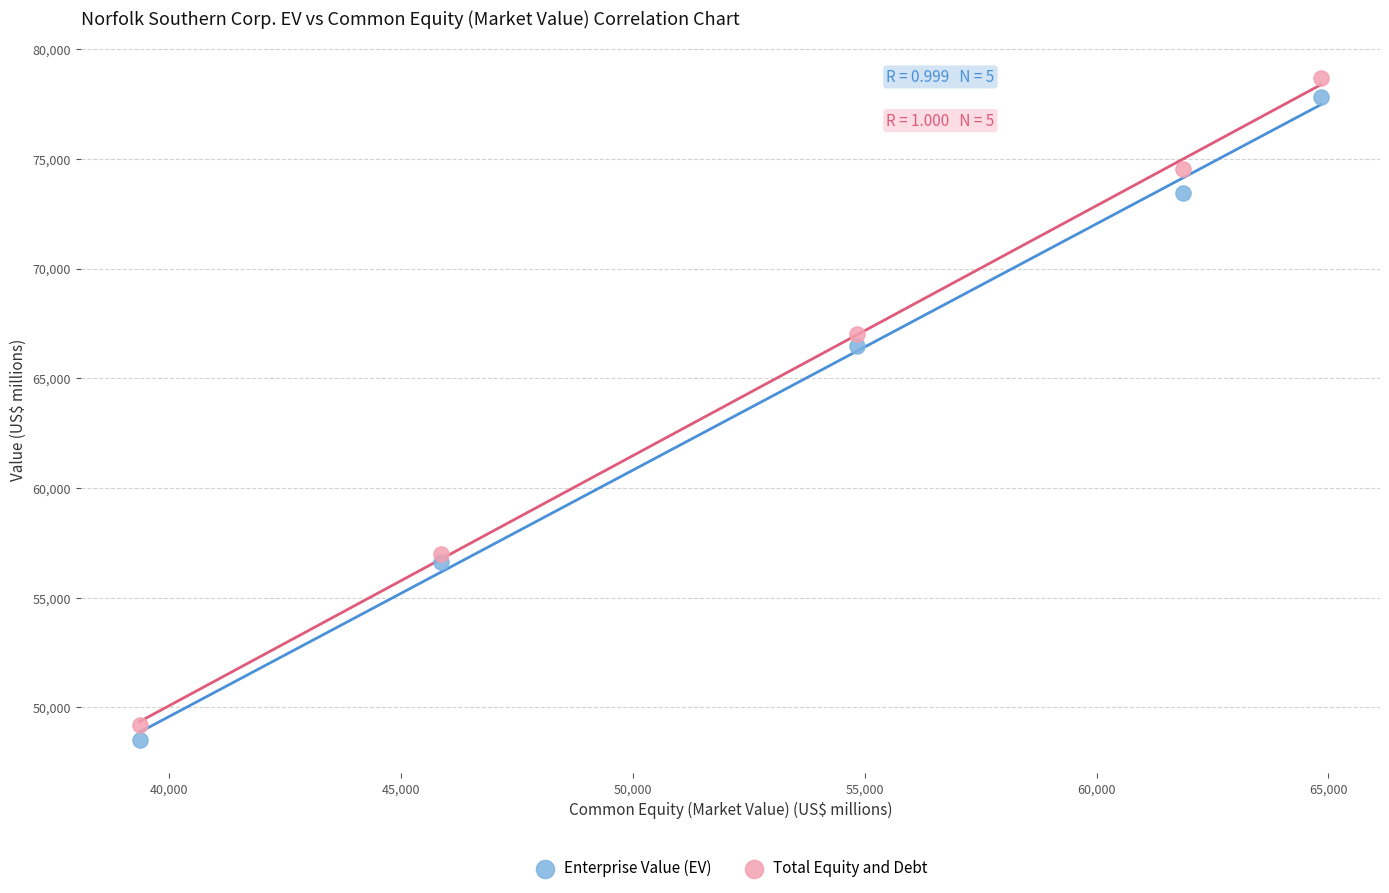

What is the X range (max minus min) for the scatter plot?

25476